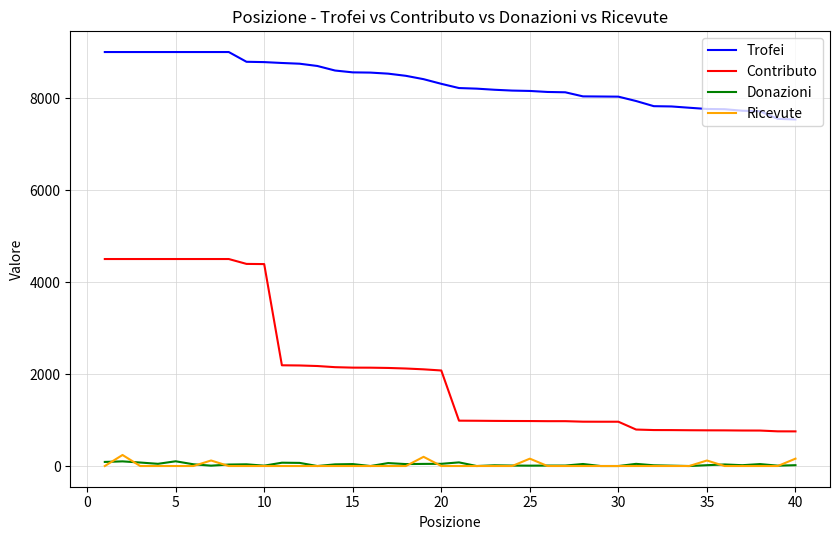

After their last crossing, which series has the higher values: Ricevute or Donazioni?

Ricevute